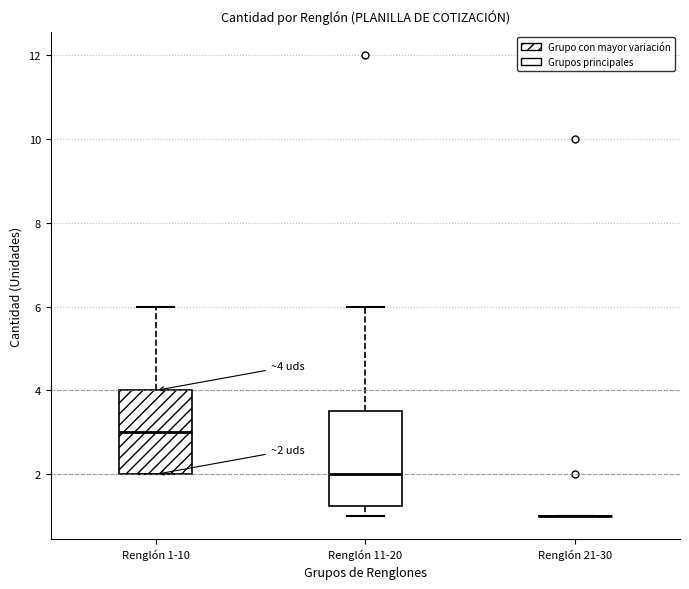

Comparing the boxes themselves (not the whiskers), which one is the tallest?

Renglón 11-20